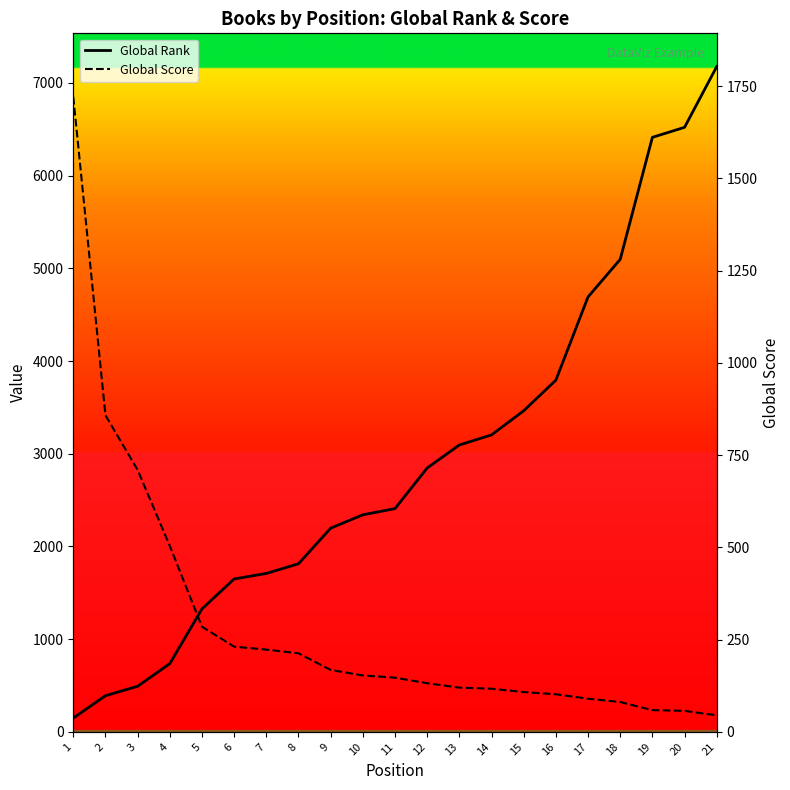

At which label is Global Score closest to 883?

2